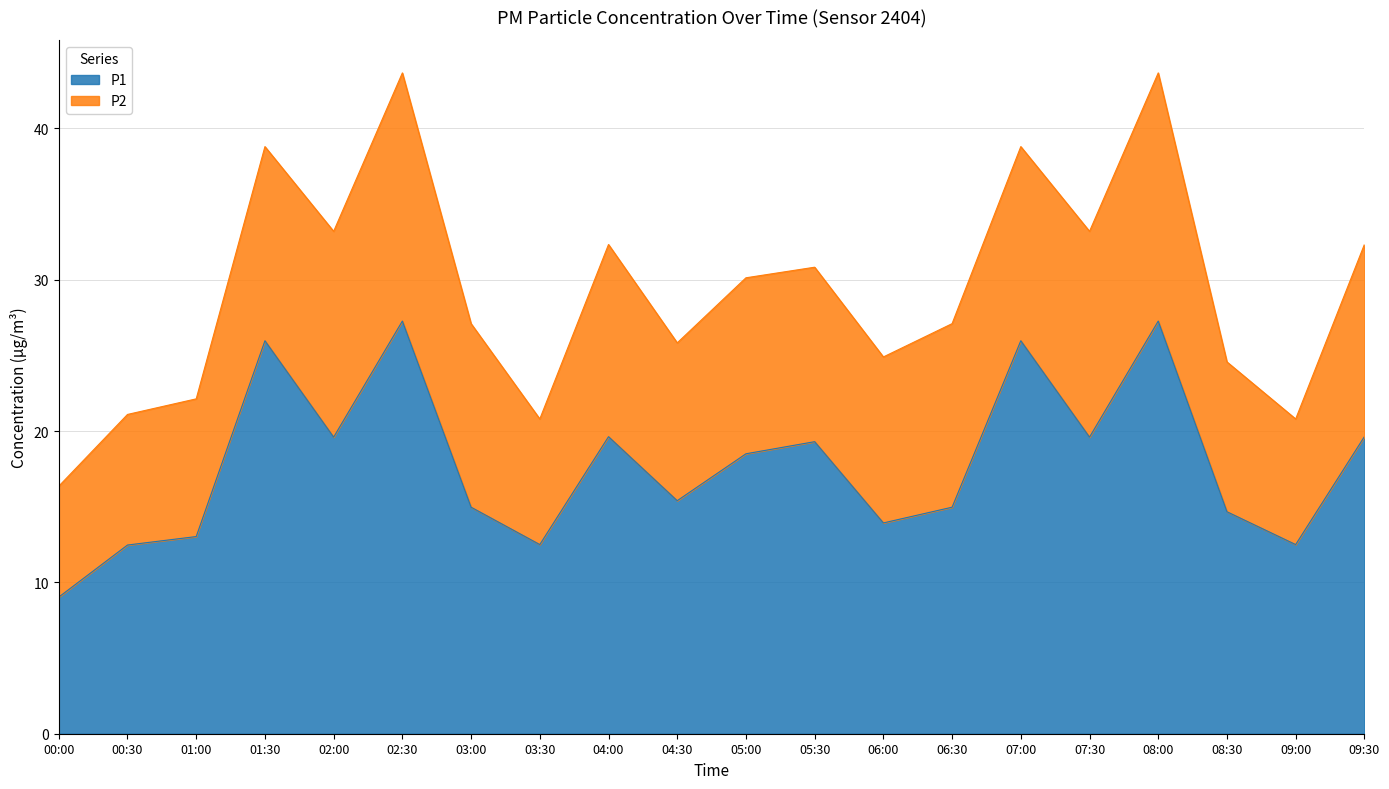

What is the total value across all series at 08:00?

43.7